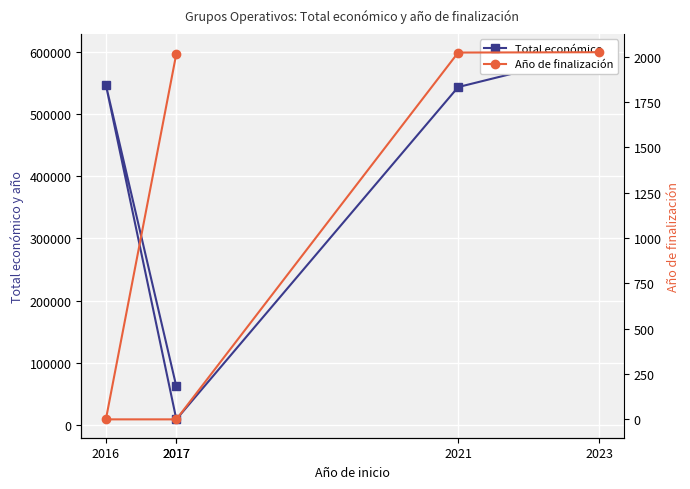

Reading left to right, transcribe all the data shown in this chart.

Total económico: 2023=599444	2021=543365	2017=9000	2016=546823	2017=61850
Año de finalización: 2023=2025	2021=2023	2017=0	2016=0	2017=2017